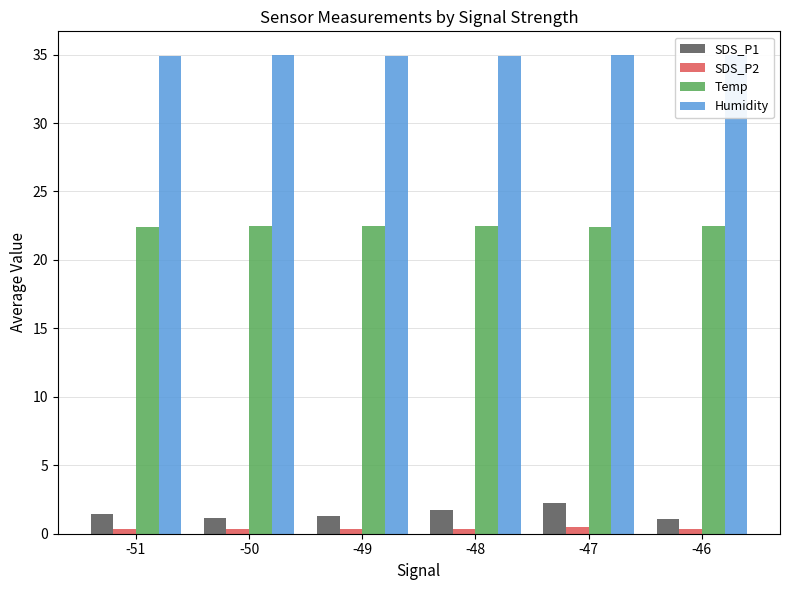

Read the SDS_P1 value at -46.

1.1